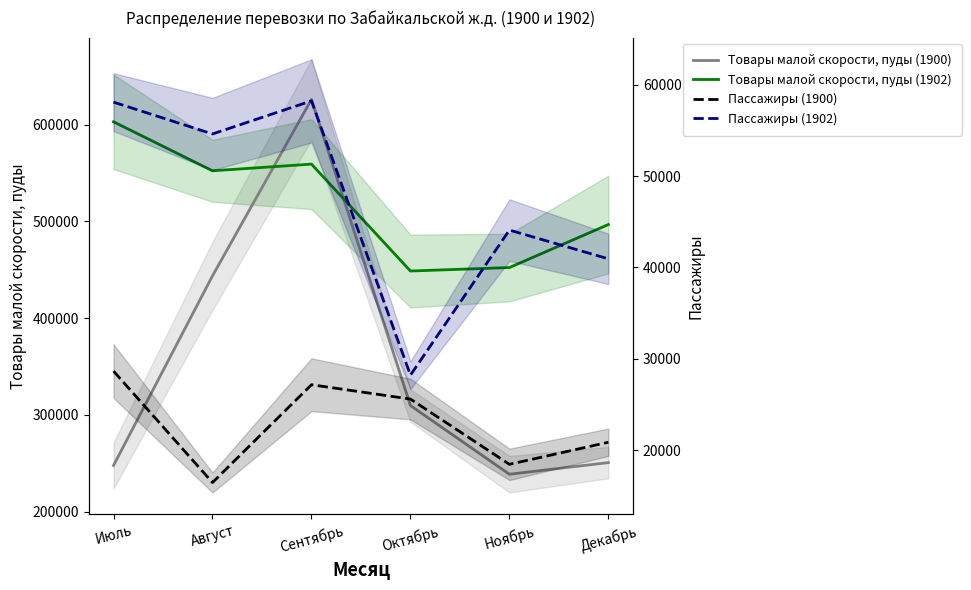

How many interior local peaks does the Товары малой скорости, пуды (1902) series have?

1